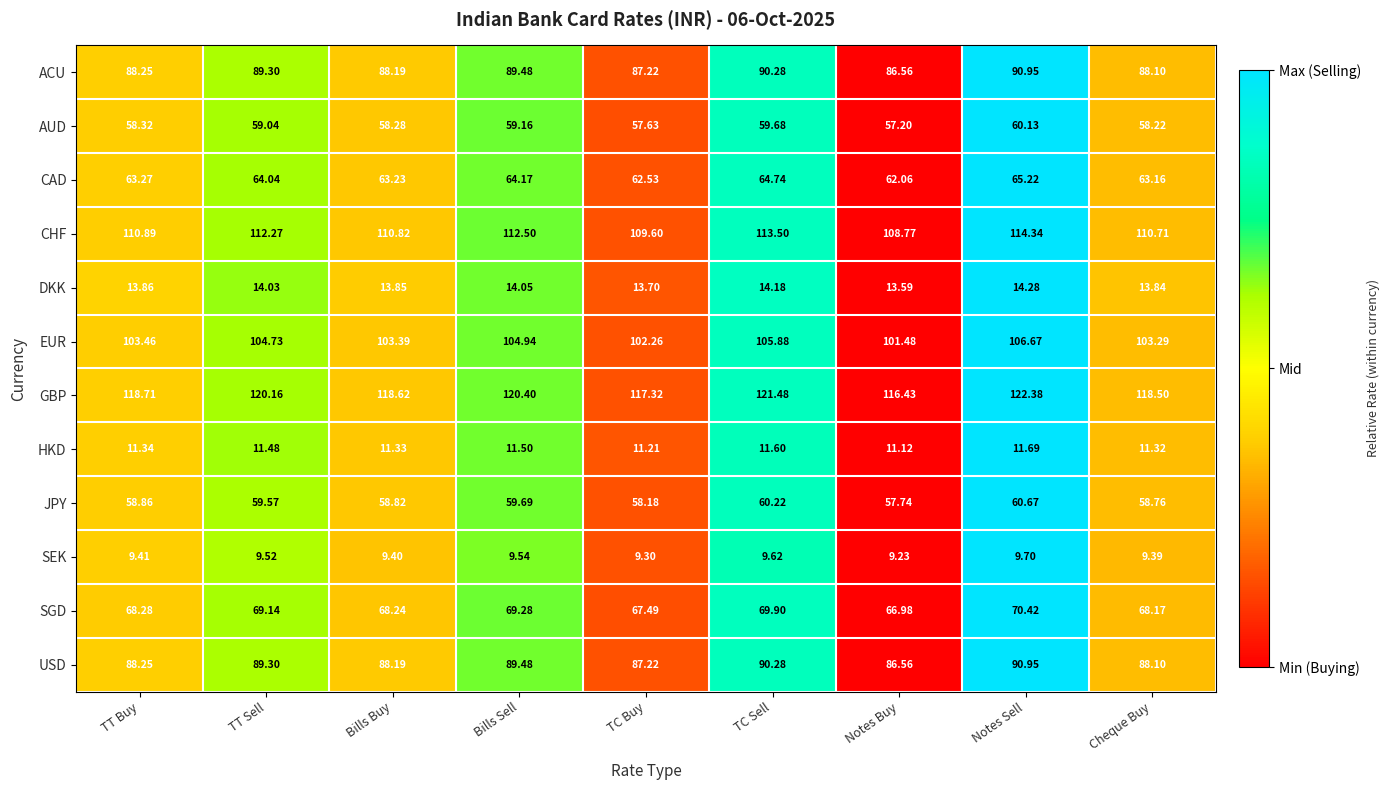

List the labels in order of HKD value, largest first.

Notes Sell, TC Sell, Bills Sell, TT Sell, TT Buy, Bills Buy, Cheque Buy, TC Buy, Notes Buy